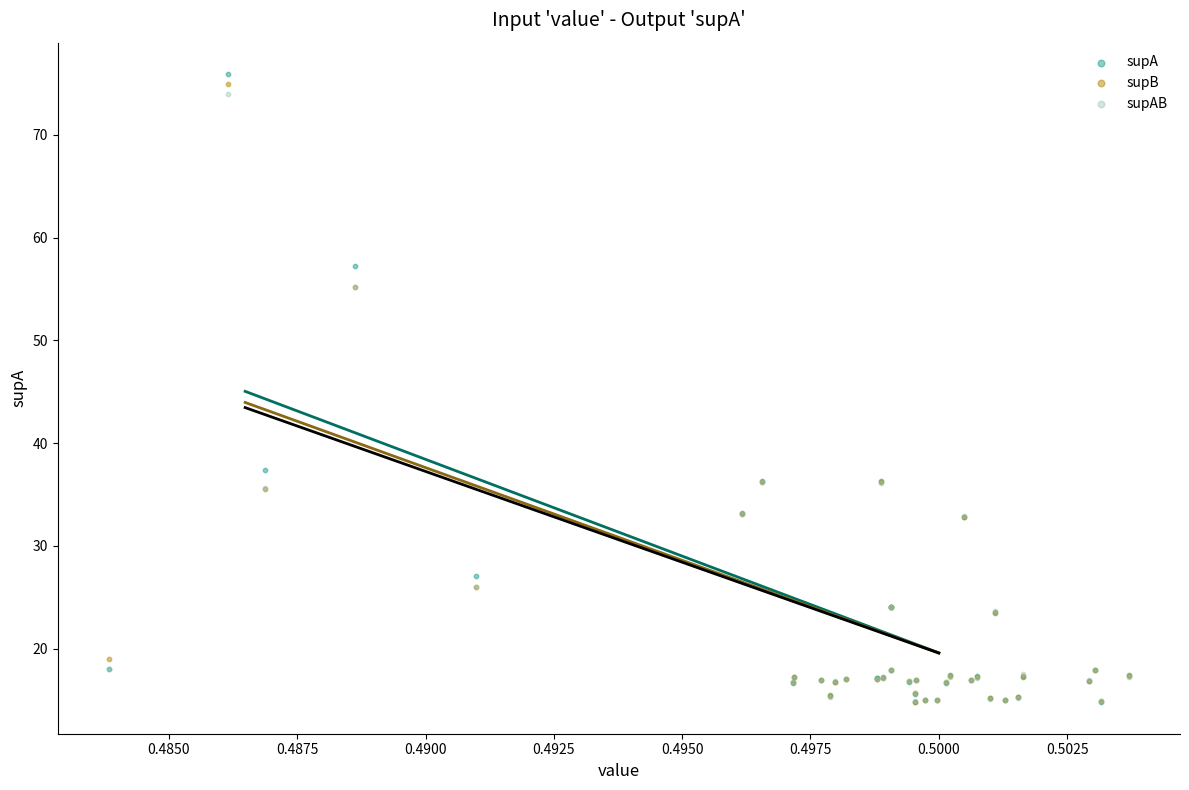

In the supB series, what Y value is closest to 44?

36.2